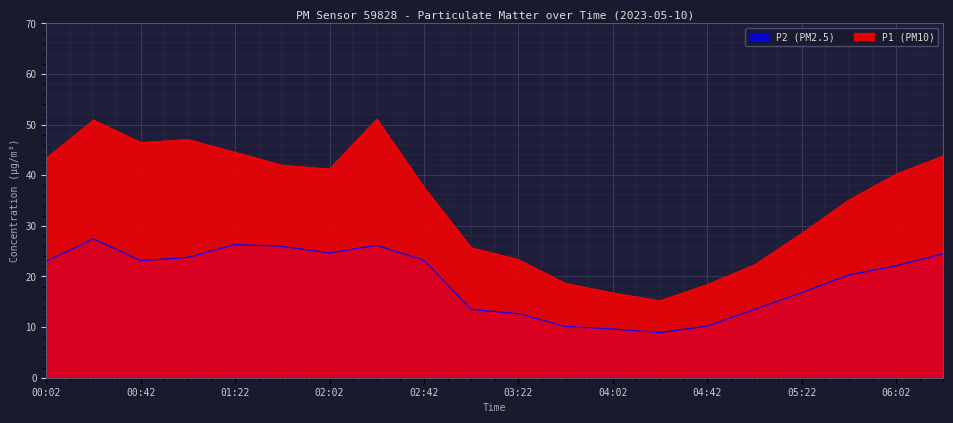

Where is P1 nearest to the value 33?

05:42